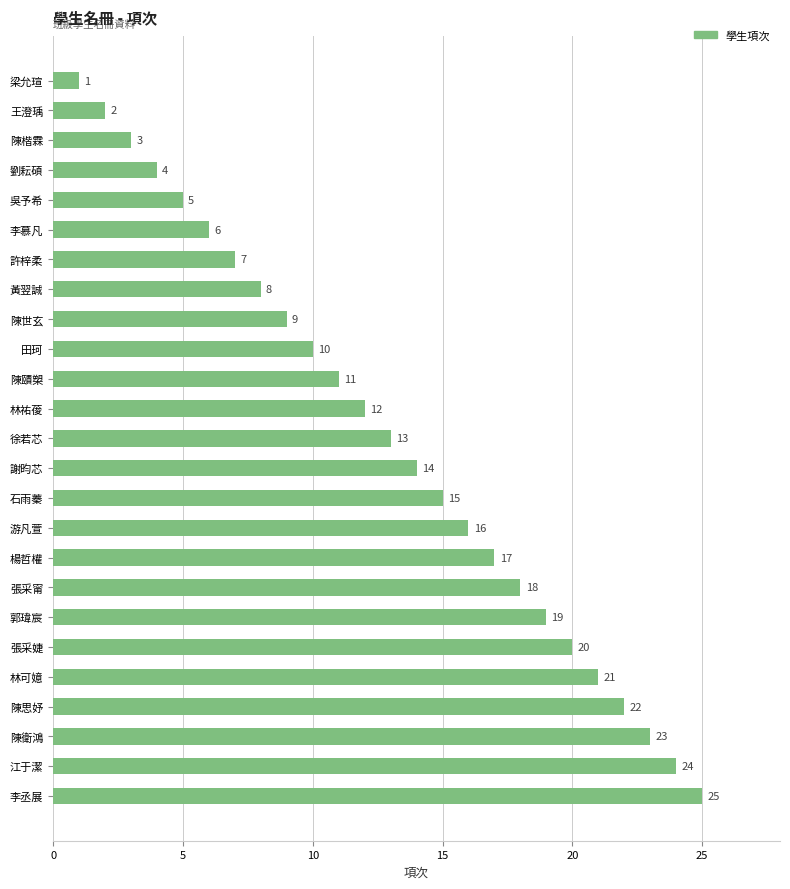

What is the greatest value displayed?

25